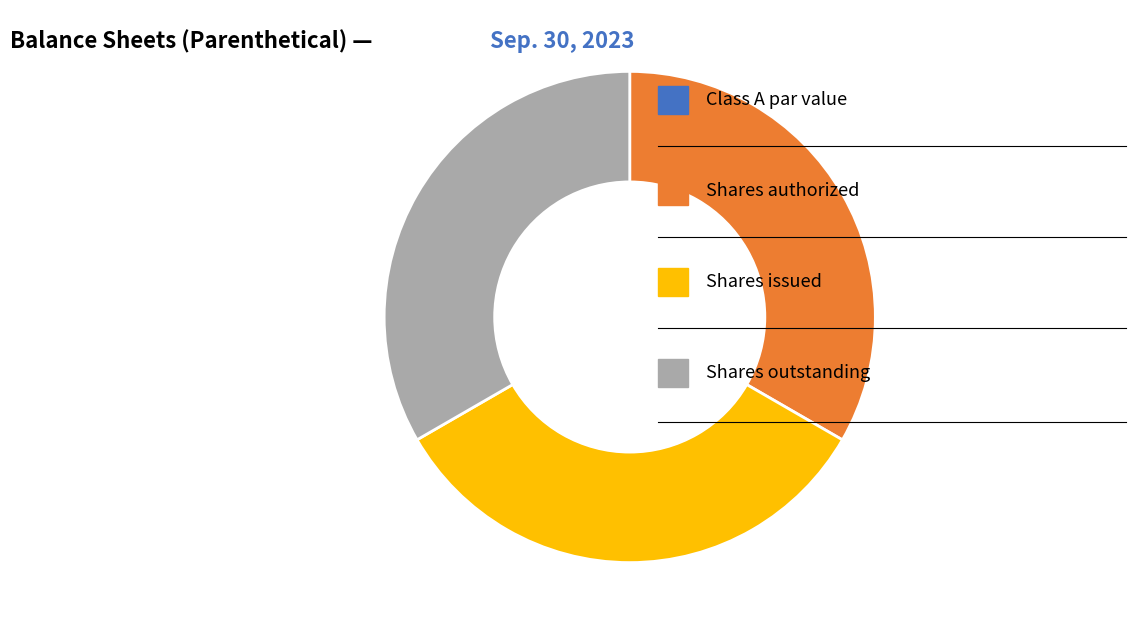

Is there any slice that represents more than half of the pie?

No